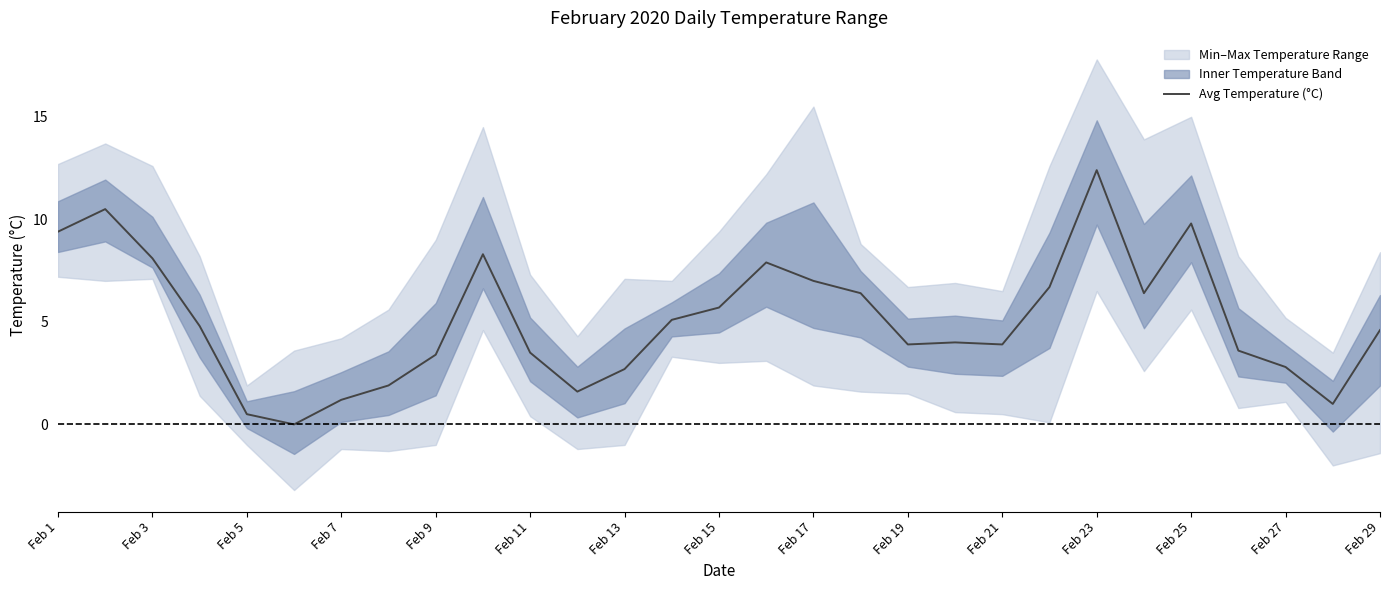

What is the average value?

5.1